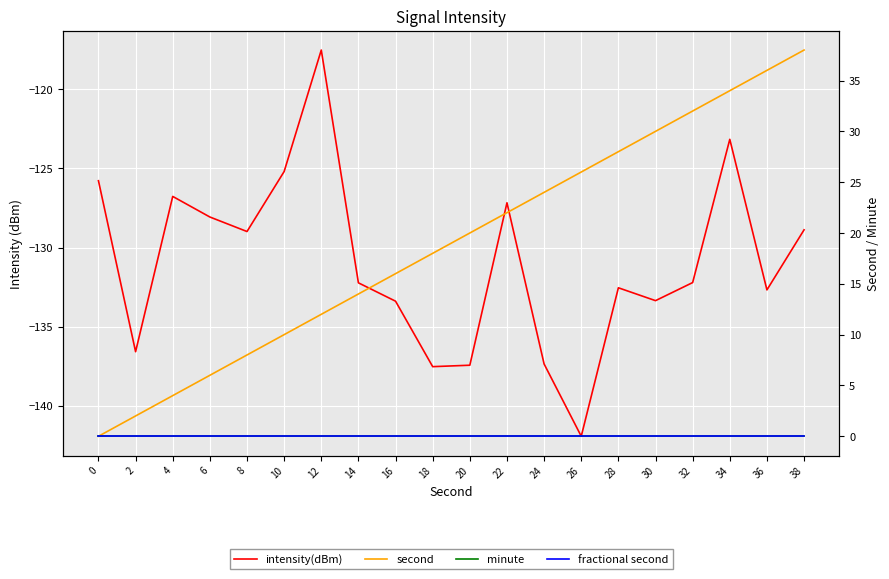

At which category is the sum across all series the highest?

34